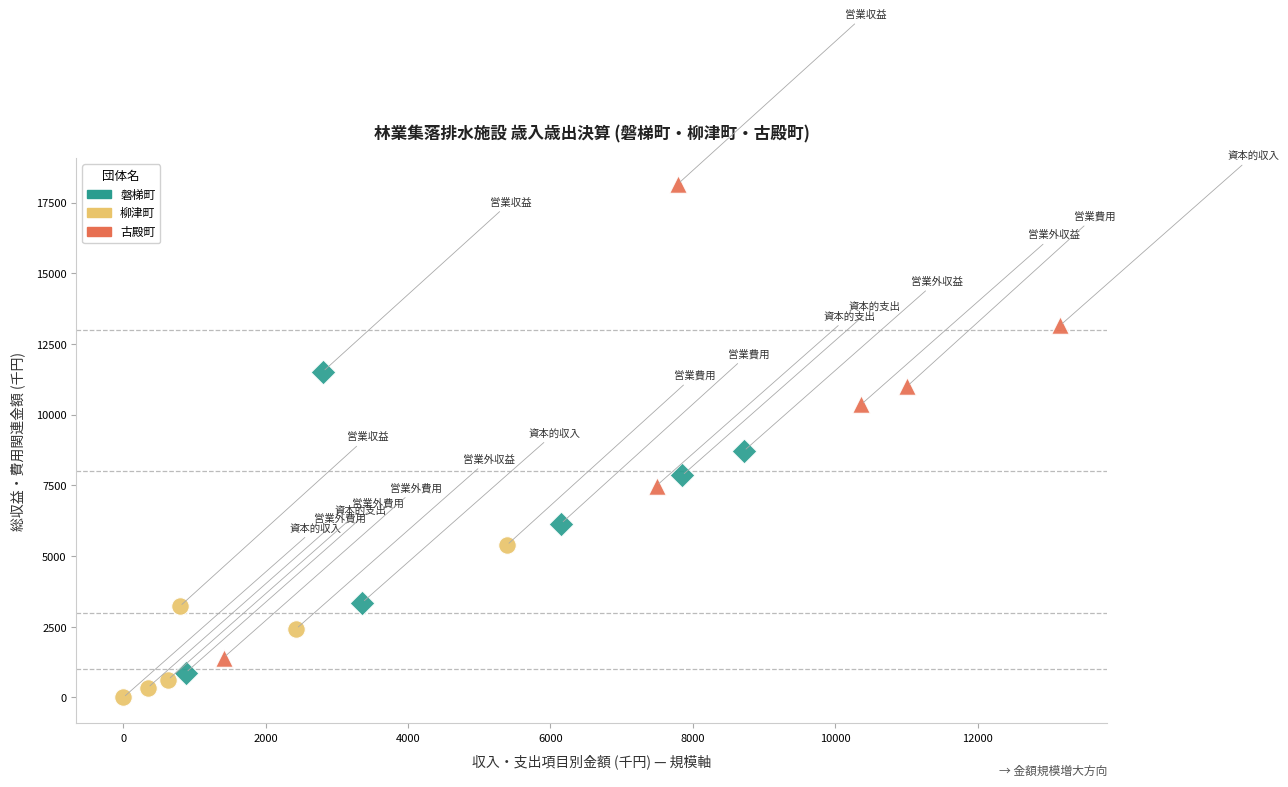

Which series contains the highest Y value?

古殿町